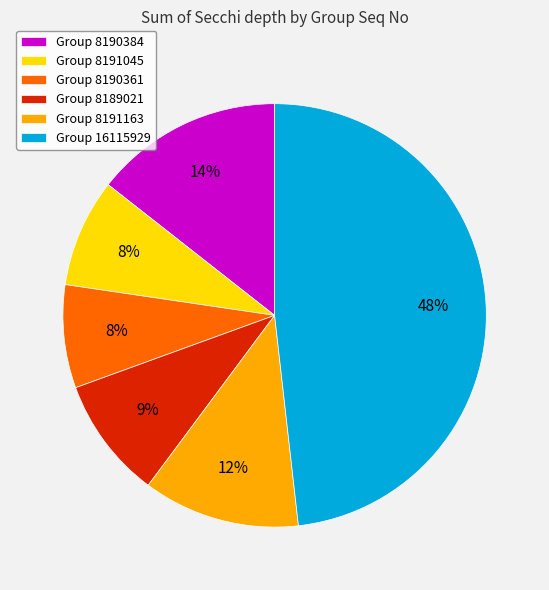

Is the sum of Group 16115929 and Group 8190361 greater than half?

Yes